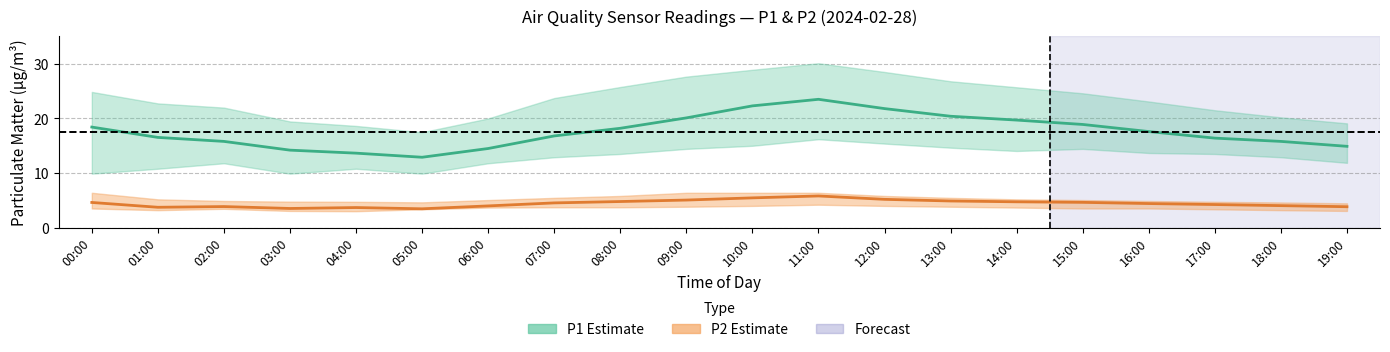

Reading left to right, extract all data points from this chart.

P1: 00:00=18.4	01:00=16.5	02:00=15.8	03:00=14.2	04:00=13.7	05:00=12.9	06:00=14.5	07:00=16.8	08:00=18.2	09:00=20.1	10:00=22.3	11:00=23.5	12:00=21.8	13:00=20.4	14:00=19.7	15:00=18.9	16:00=17.6	17:00=16.4	18:00=15.8	19:00=14.9
P1_upper: 00:00=24.9	01:00=22.8	02:00=22.0	03:00=19.4	04:00=18.6	05:00=17.5	06:00=20.0	07:00=23.7	08:00=25.8	09:00=27.6	10:00=28.9	11:00=30.1	12:00=28.5	13:00=26.8	14:00=25.7	15:00=24.6	16:00=23.1	17:00=21.5	18:00=20.2	19:00=19.1
P1_lower: 00:00=9.9	01:00=10.8	02:00=11.8	03:00=9.9	04:00=10.8	05:00=9.9	06:00=11.8	07:00=12.9	08:00=13.5	09:00=14.4	10:00=15.0	11:00=16.2	12:00=15.4	13:00=14.7	14:00=14.1	15:00=14.4	16:00=13.7	17:00=13.5	18:00=12.9	19:00=11.9
P2: 00:00=4.6	01:00=3.8	02:00=3.9	03:00=3.5	04:00=3.7	05:00=3.5	06:00=4.0	07:00=4.5	08:00=4.8	09:00=5.1	10:00=5.5	11:00=5.8	12:00=5.2	13:00=4.9	14:00=4.8	15:00=4.7	16:00=4.4	17:00=4.2	18:00=4.0	19:00=3.9
P2_upper: 00:00=6.4	01:00=5.2	02:00=4.9	03:00=4.8	04:00=4.8	05:00=4.7	06:00=5.1	07:00=5.5	08:00=5.8	09:00=6.4	10:00=6.4	11:00=6.4	12:00=5.8	13:00=5.5	14:00=5.2	15:00=5.1	16:00=4.9	17:00=4.8	18:00=4.6	19:00=4.5
P2_lower: 00:00=3.5	01:00=3.2	02:00=3.5	03:00=3.1	04:00=3.0	05:00=3.4	06:00=3.7	07:00=3.8	08:00=3.8	09:00=3.9	10:00=4.0	11:00=4.2	12:00=4.0	13:00=3.9	14:00=3.7	15:00=3.5	16:00=3.5	17:00=3.4	18:00=3.2	19:00=3.1